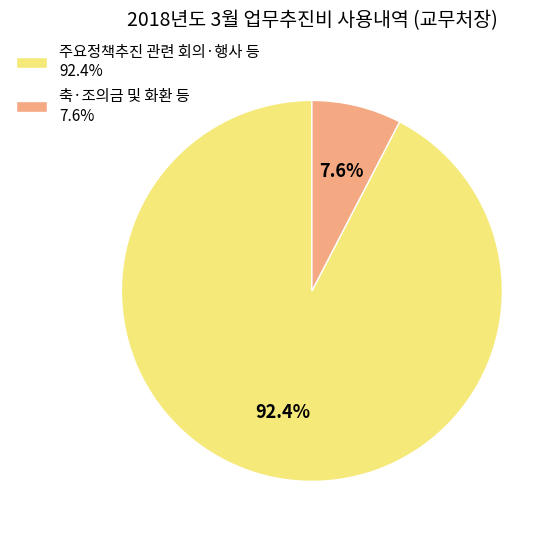

What is the largest slice in the pie chart?

주요정책추진 관련 회의·행사 등